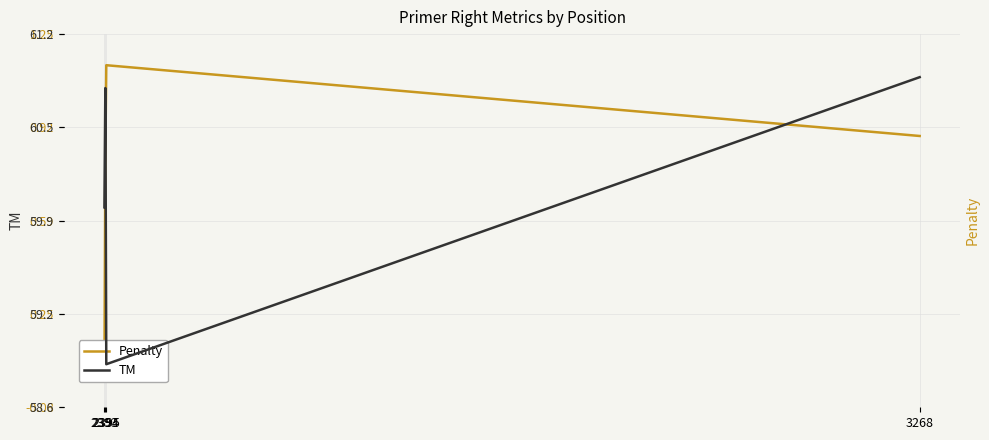

What is the difference between the Penalty values at 3268 and 2395?

0.3